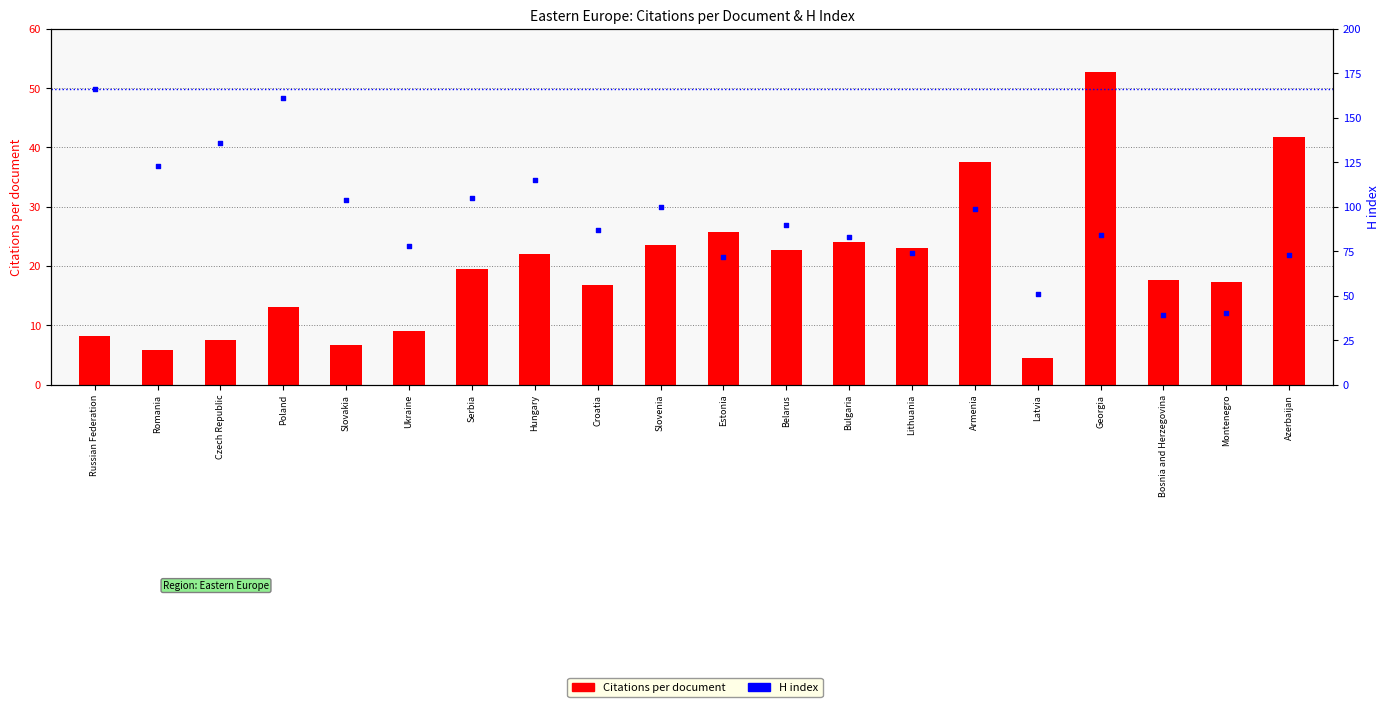

Which series has the widest spread of Y values?

H index